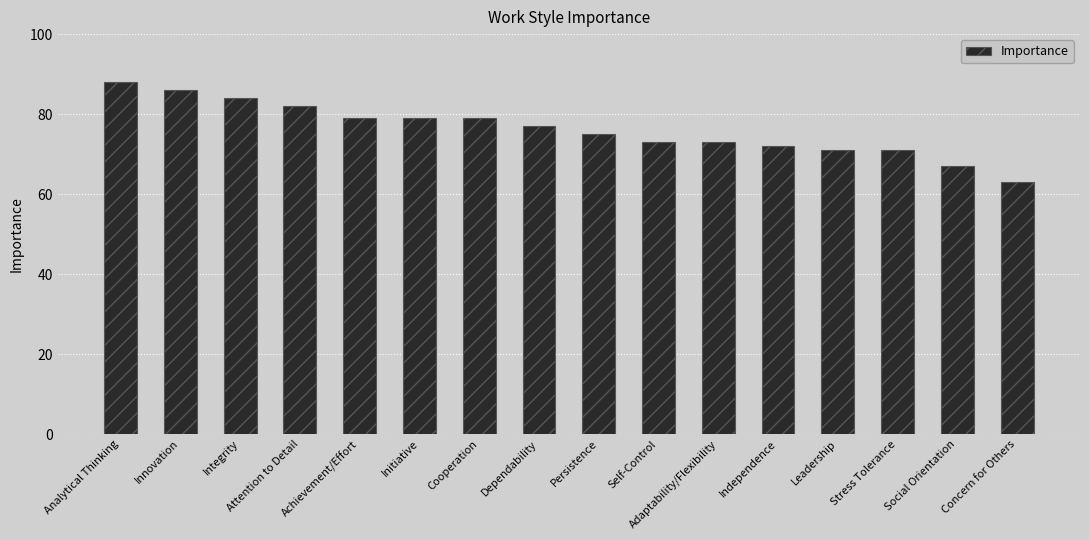

At which label is the value closest to 75?

Persistence